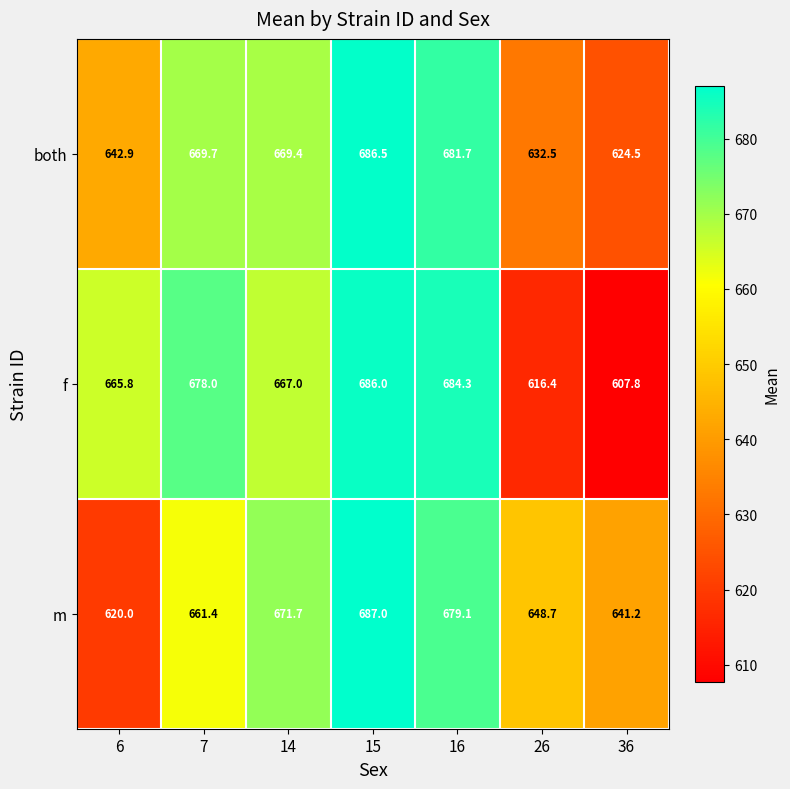

Which series has the largest total across all categories?

m